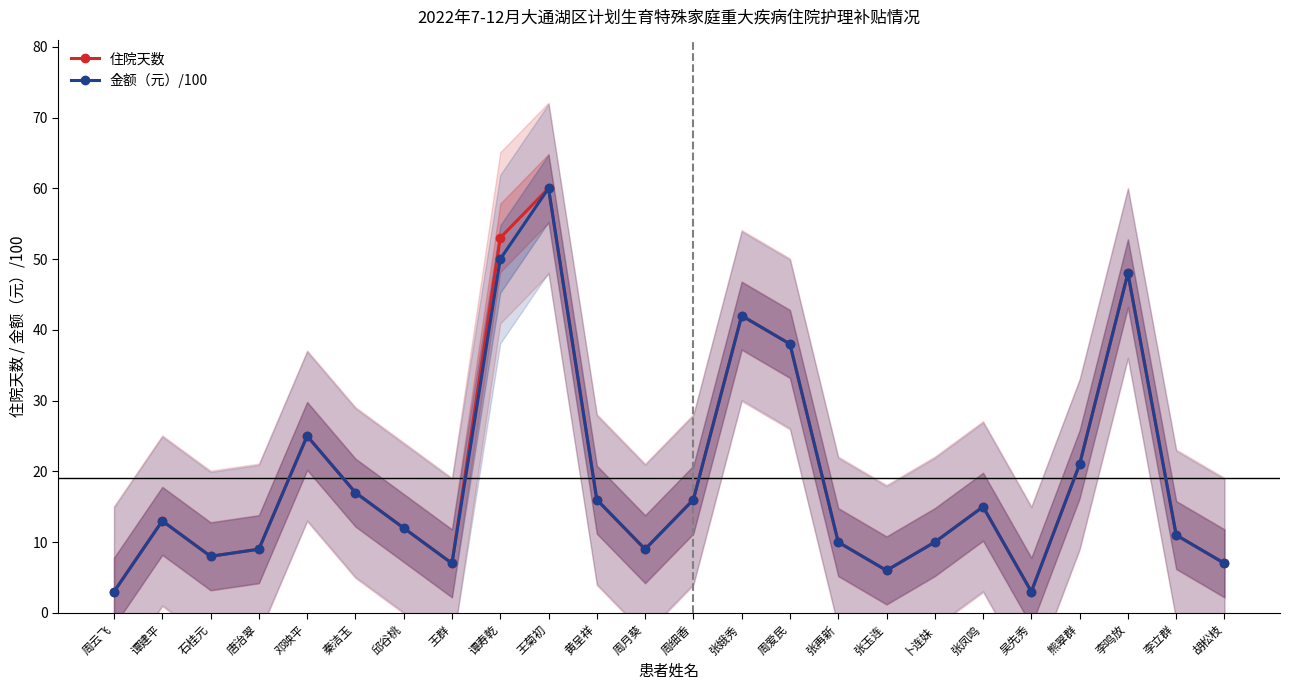

What position from the right is 熊翠群?

4